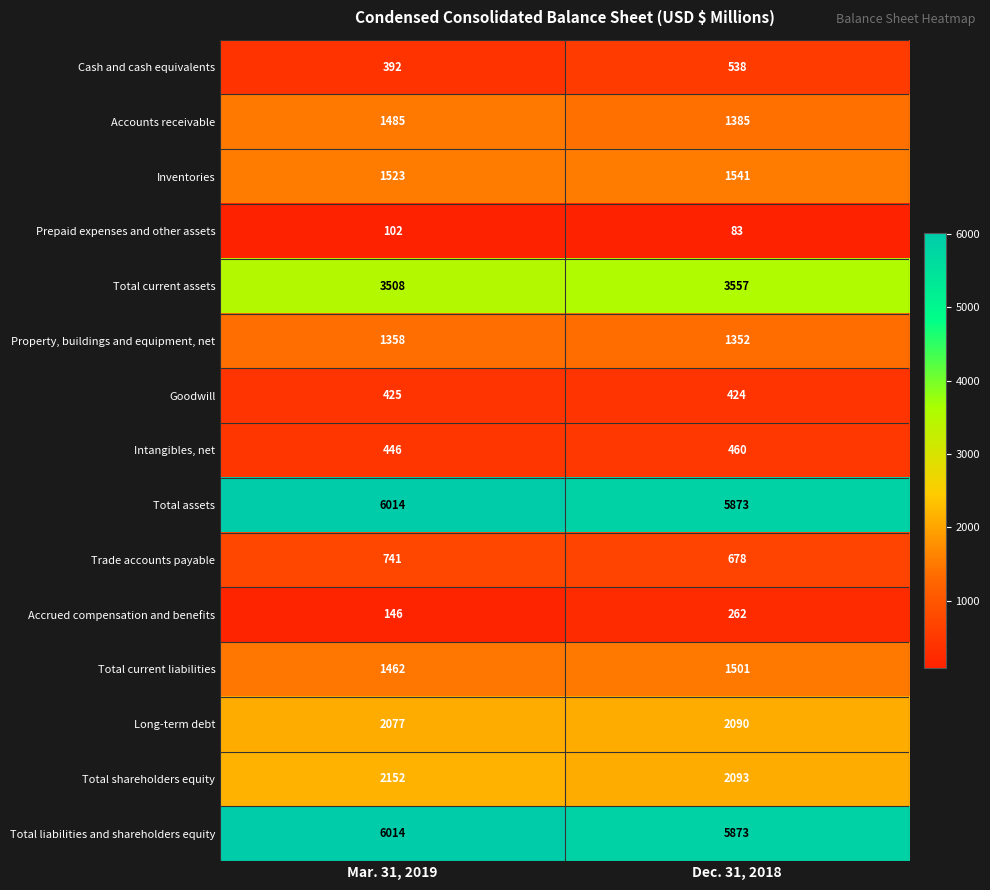

What is the smallest value displayed?

83